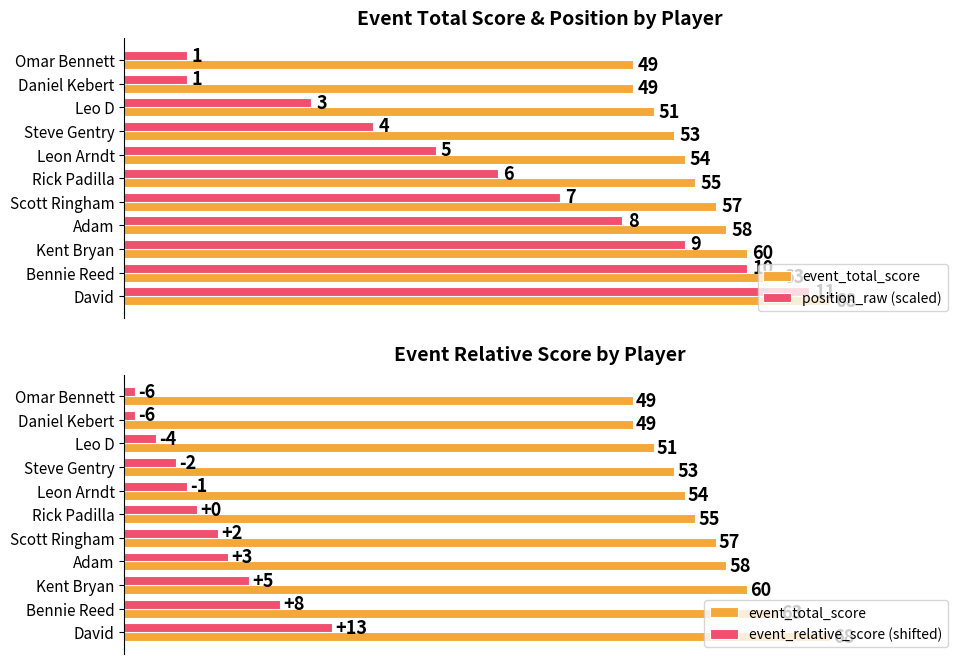

The value of event_total_score at Leo D is 17. True or false?

False